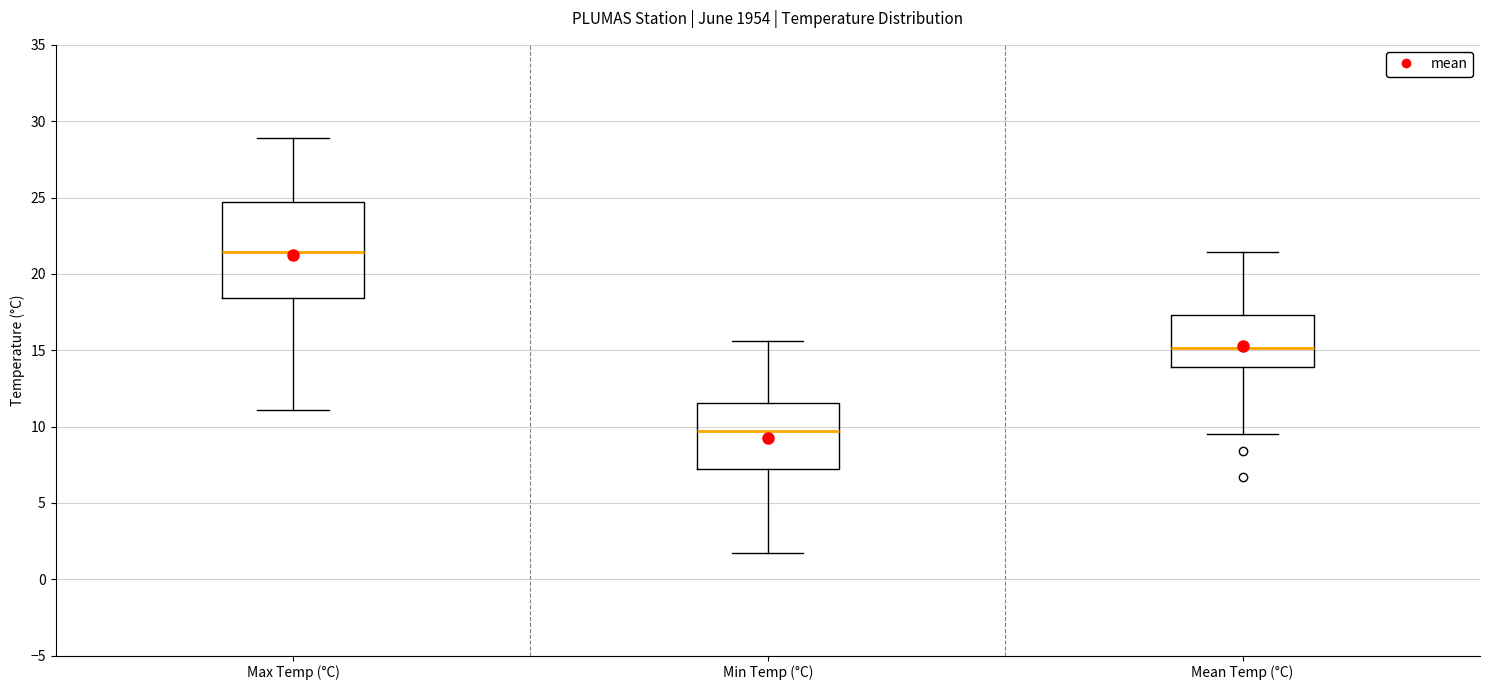

Reading left to right, read every box against the y-axis: the position of its median line, the range the box covers, and the ends of its whiskers. The values are not printed on the chart, so give them approximately, as read against the axis.

Max Temp (°C): median 21.5, box 18.5 to 24.5, whiskers 11.0 to 29.0
Min Temp (°C): median 9.5, box 7.0 to 11.5, whiskers 1.5 to 15.5
Mean Temp (°C): median 15.0, box 14.0 to 17.5, whiskers 9.5 to 21.5